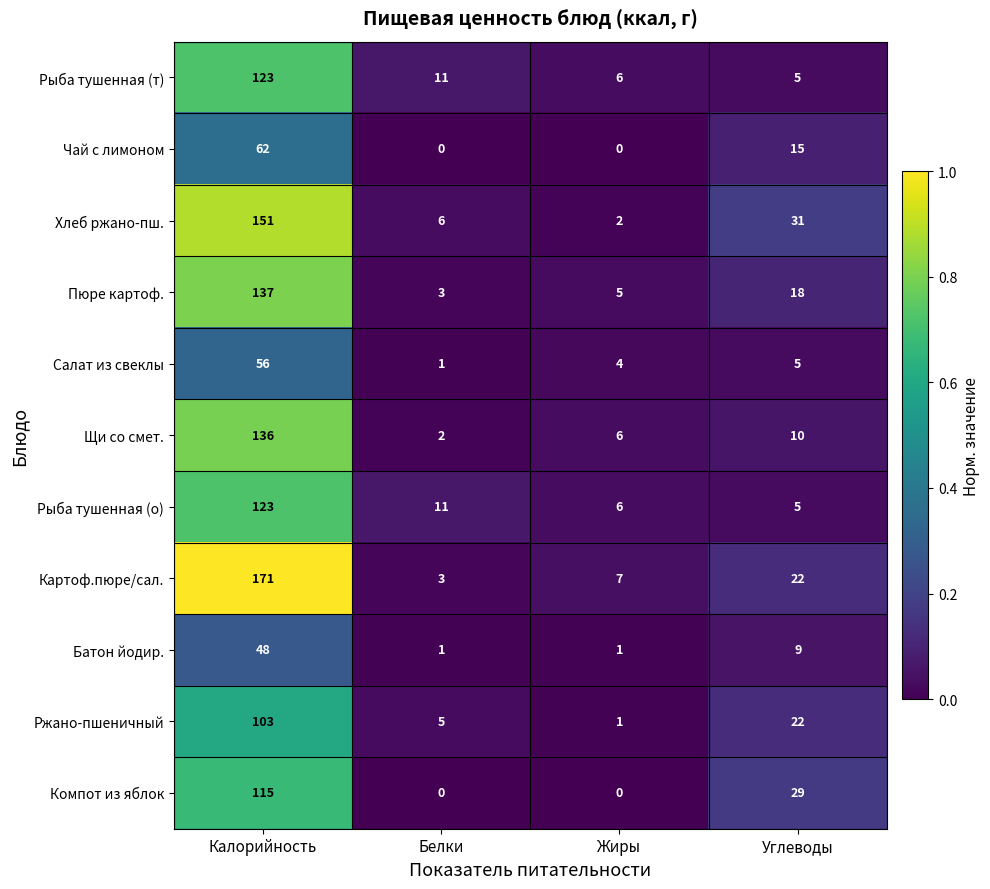

Which series has the widest spread of values?

Картоф.пюре/сал.